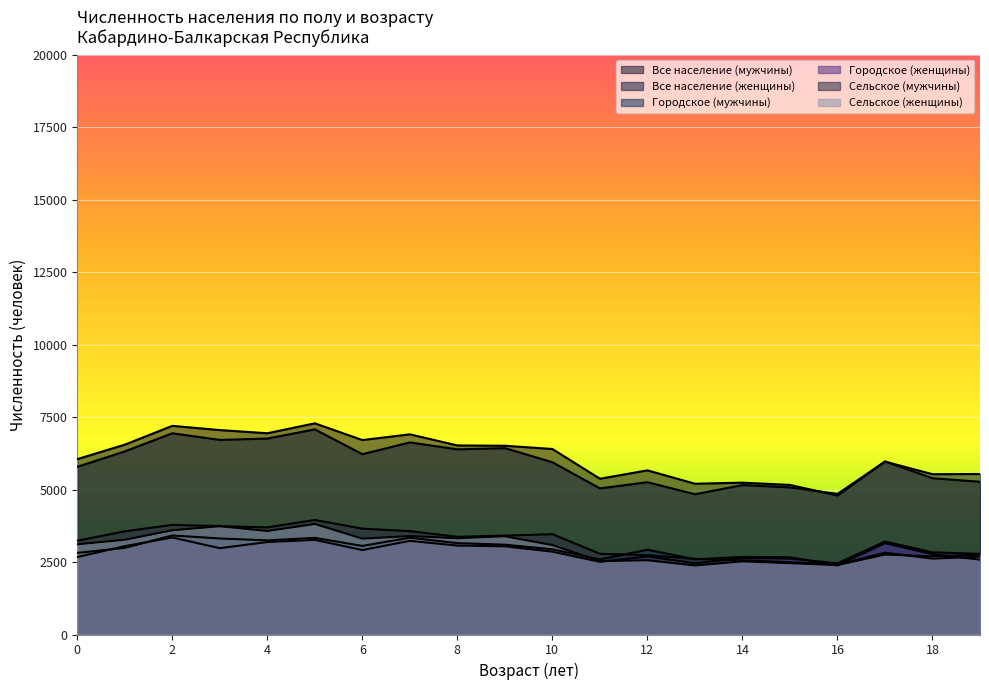

Is the value of Все население (мужчины) at 4 greater than the value of Все население (женщины) at 1?

Yes